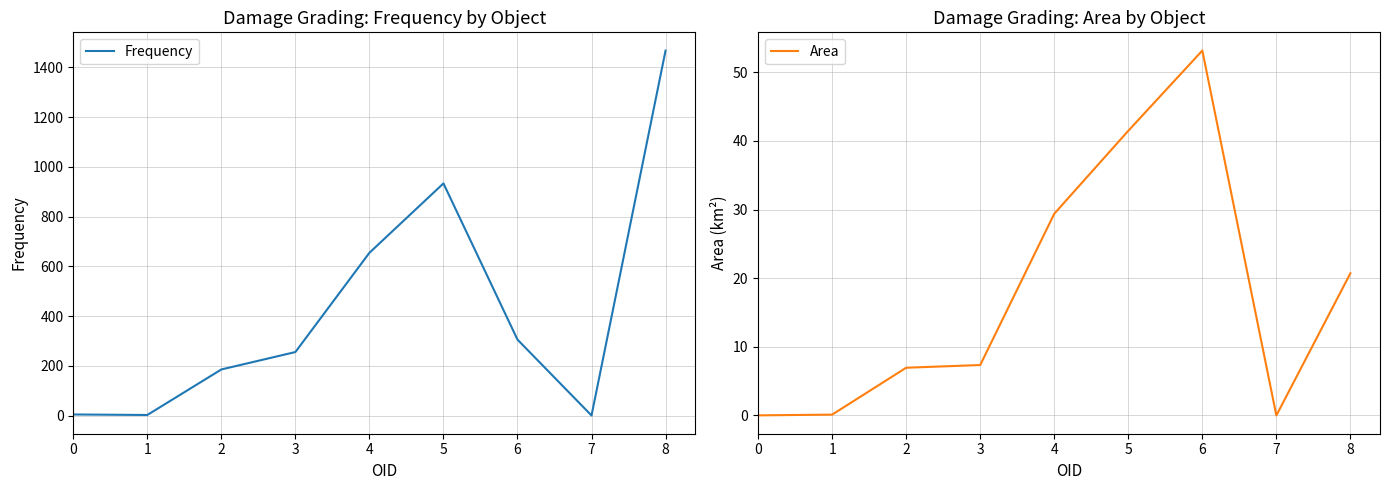

In Frequency, how many points are lower than both neighbors (excluding endpoints)?

2